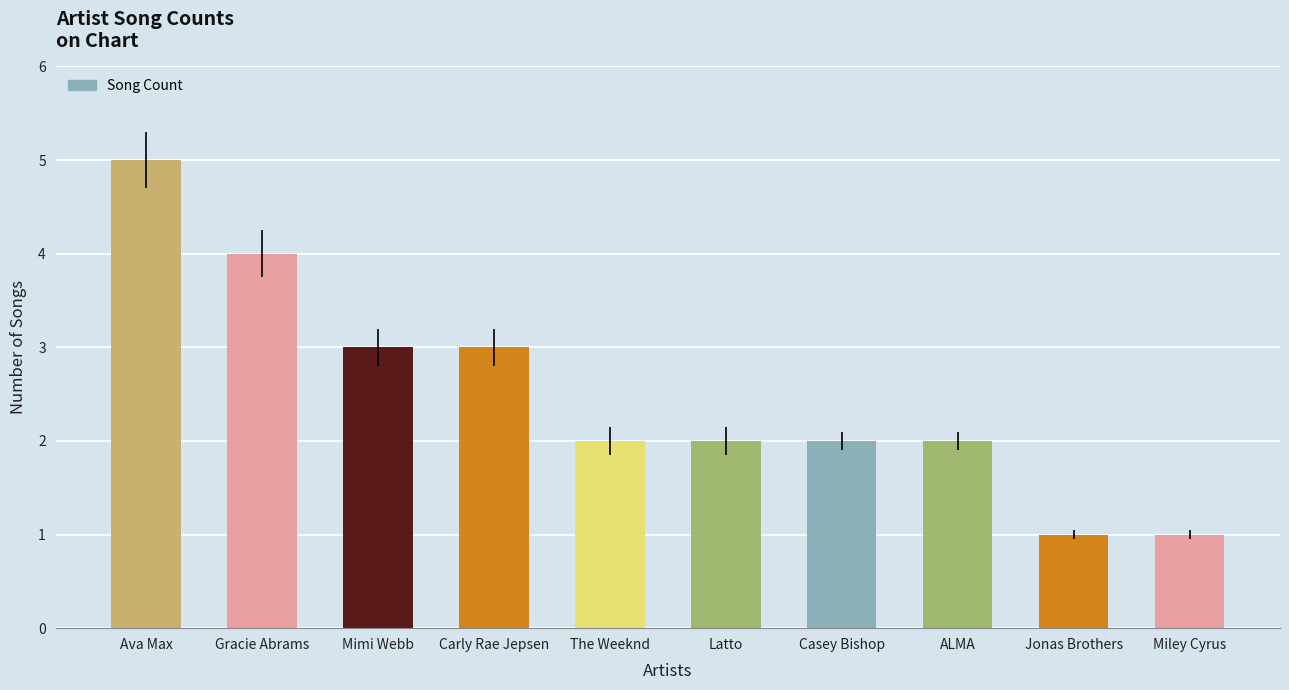

The value at Carly Rae Jepsen is 2. True or false?

False